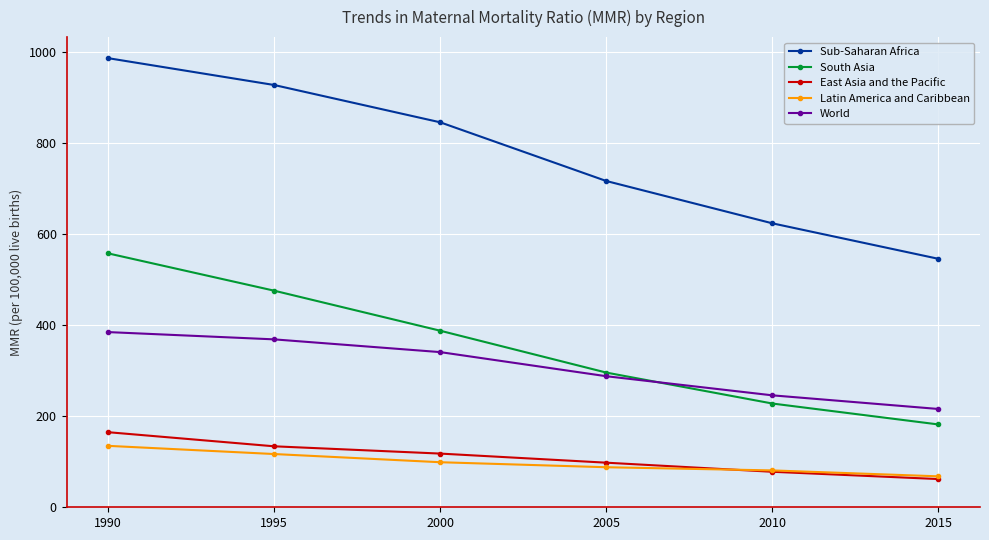

Reading left to right, transcribe all the data shown in this chart.

Sub-Saharan Africa: 987	928	846	717	624	546
South Asia: 558	476	388	296	228	182
East Asia and the Pacific: 165	134	118	98	78	62
Latin America and Caribbean: 135	117	99	88	81	68
World: 385	369	341	288	246	216